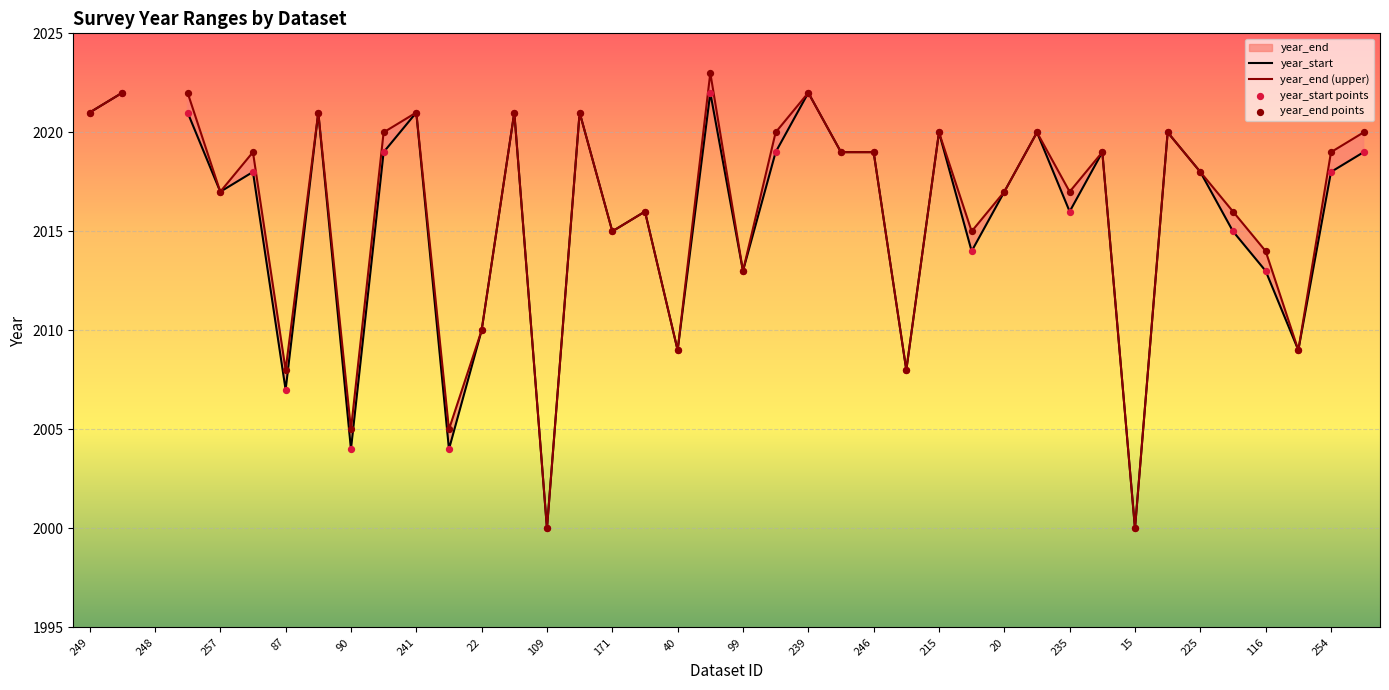

Which series has the largest Y range (max minus min)?

year_end (upper)